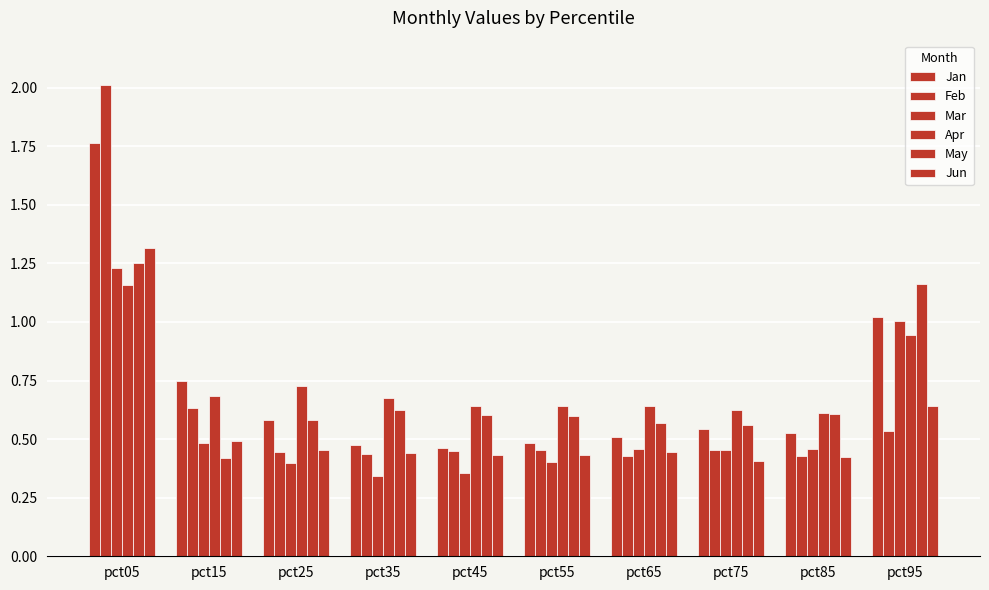

Which category has the lowest value in the May series?

pct15